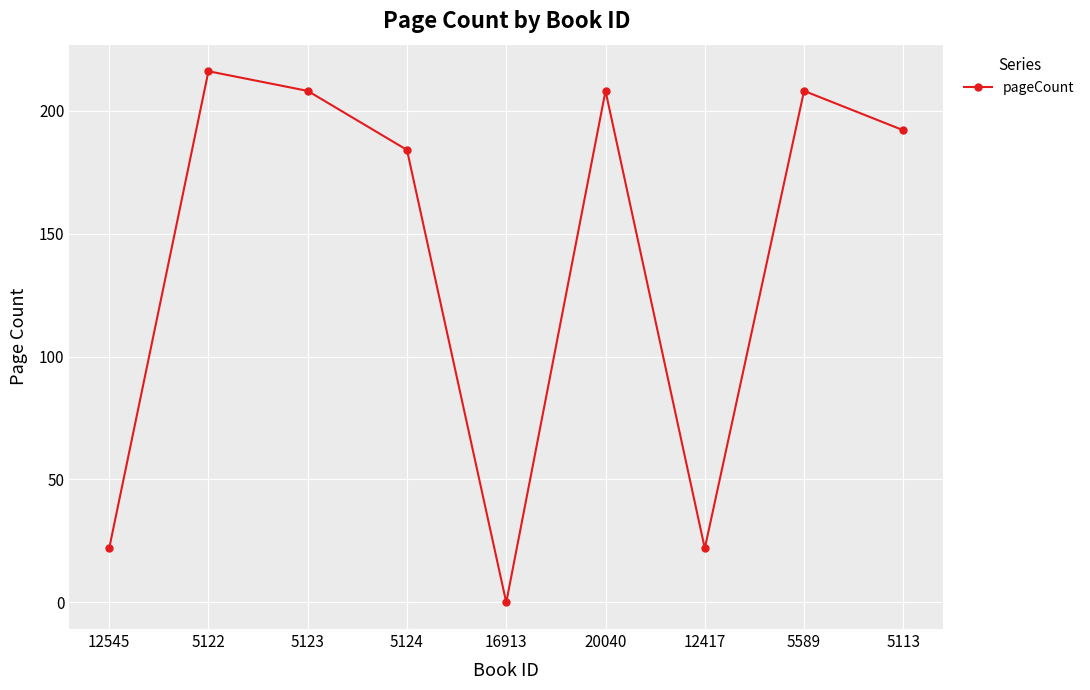

What is the ratio of the value at 20040 to the value at 5589?

1.0